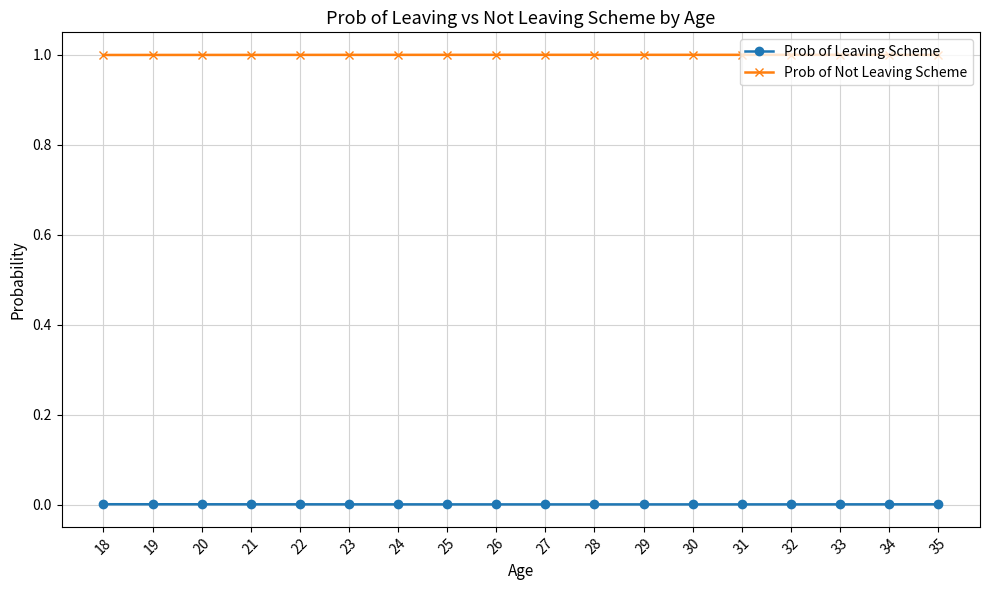

True or false: Prob of Not Leaving Scheme and Prob of Leaving Scheme cross at least once.

False